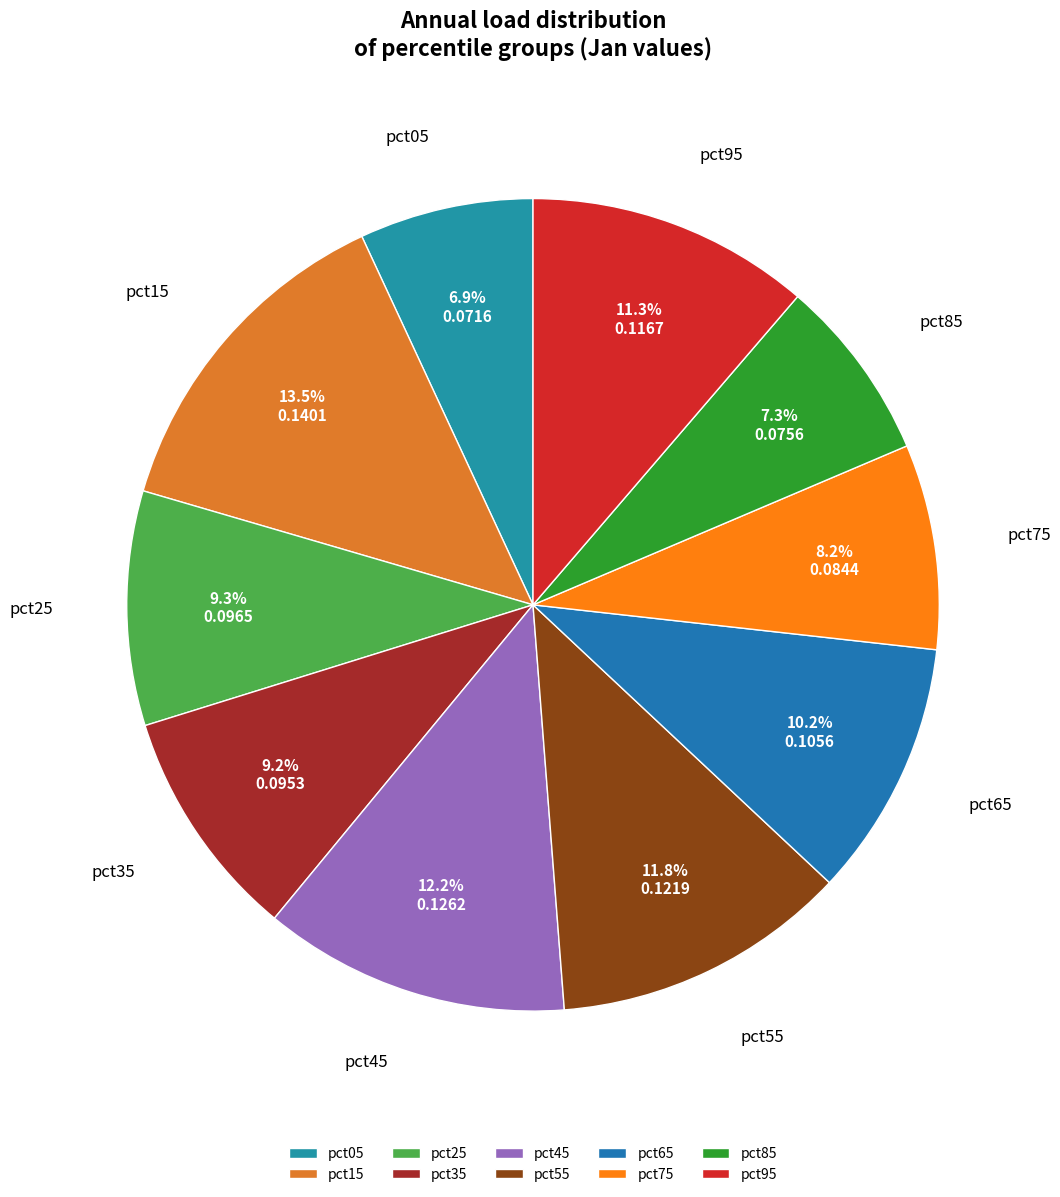

What is the largest slice in the pie chart?

pct15